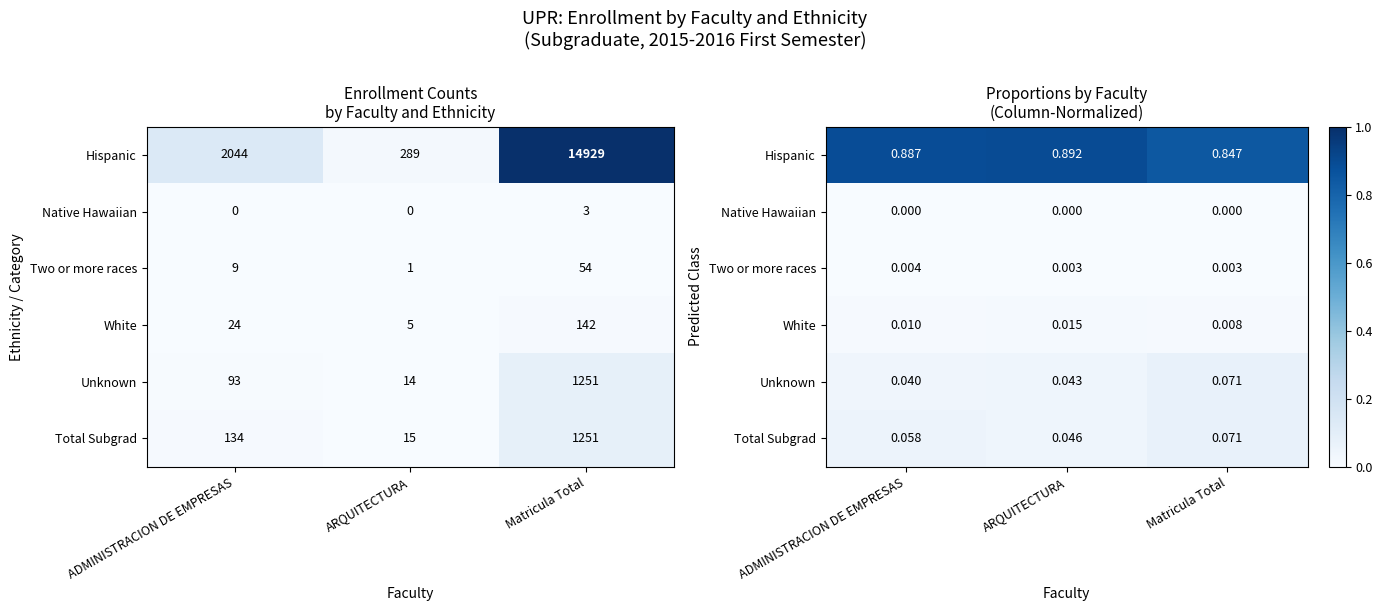

Rank the series at Matricula Total from highest to lowest value.

Hispanic, Unknown, Total Subgrad, White, Two or more races, Native Hawaiian